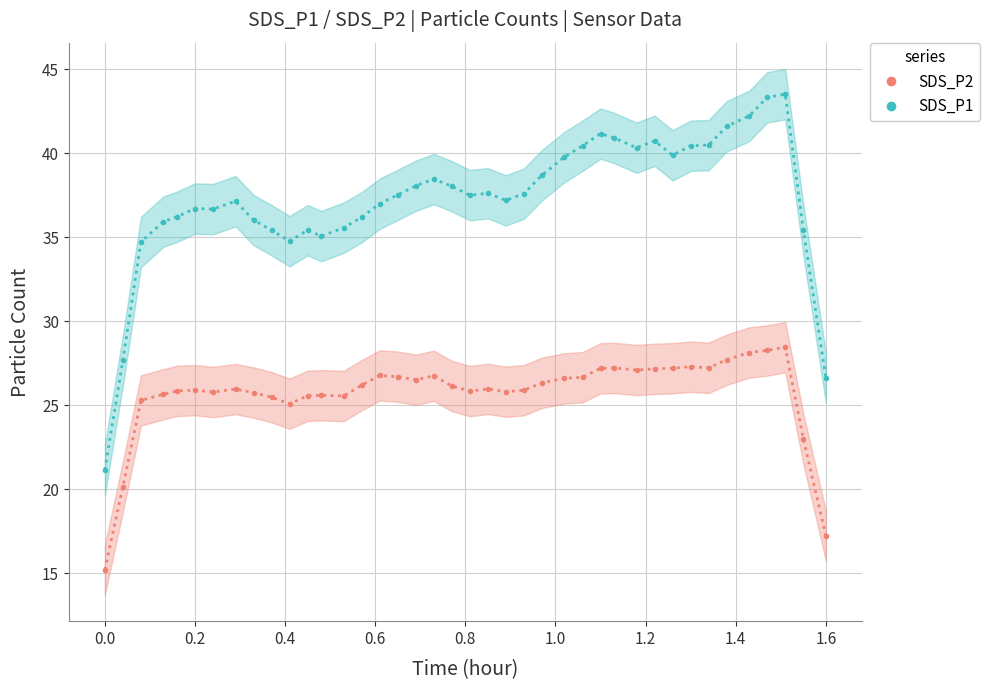

True or false: SDS_P2 has more than 1 points higher than both neighbors.

True